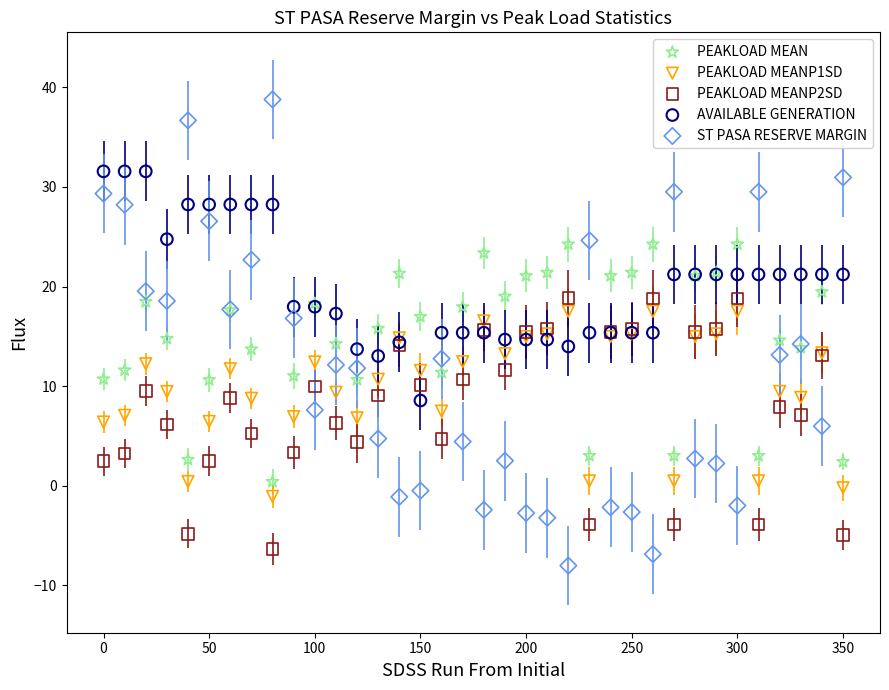

What are all the series names shown in the legend?

PEAKLOAD MEAN, PEAKLOAD MEANP1SD, PEAKLOAD MEANP2SD, AVAILABLE GENERATION, ST PASA RESERVE MARGIN